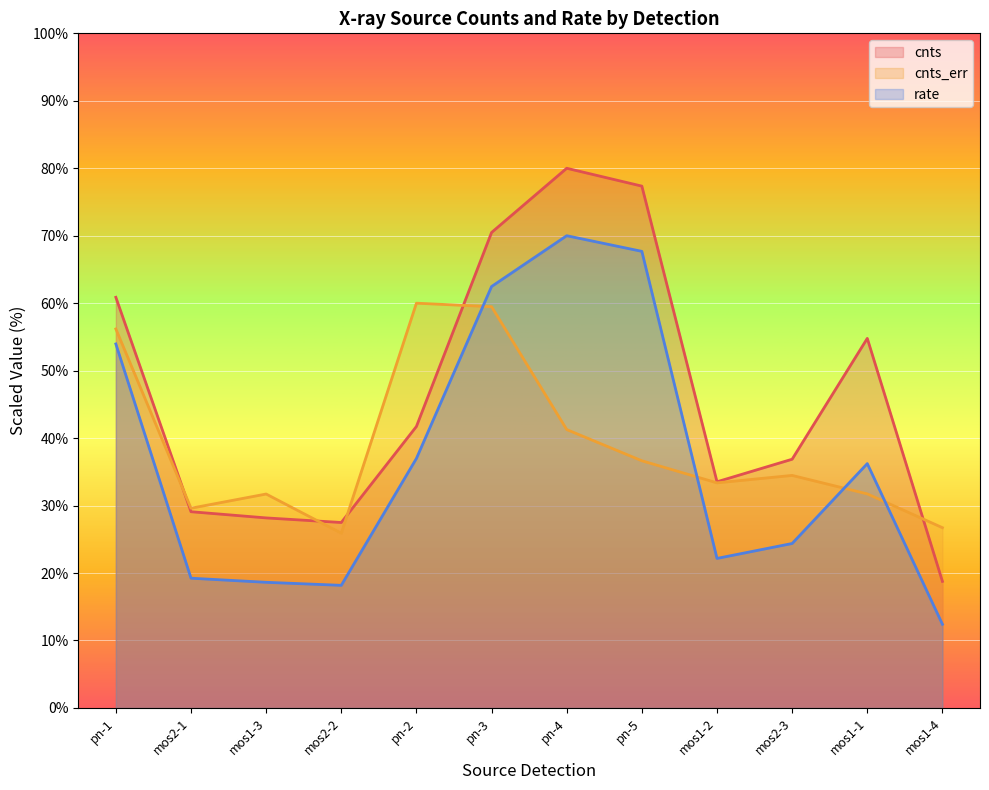

What is the total value across all series at mos1-3?

78.5